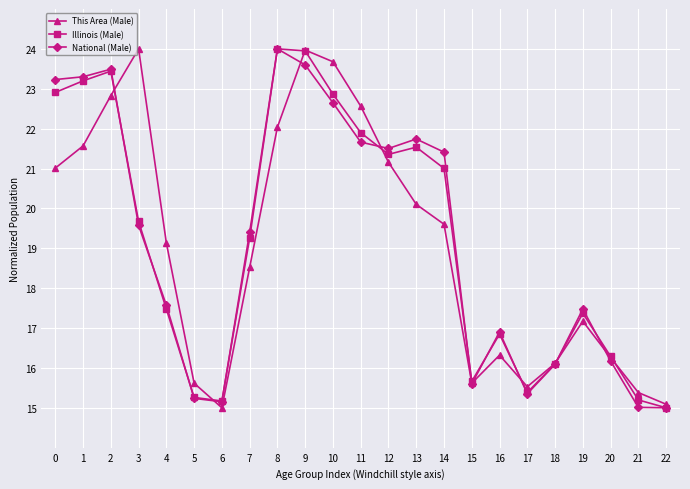

The Illinois (Male) series shows 6.3 at 4. True or false?

False